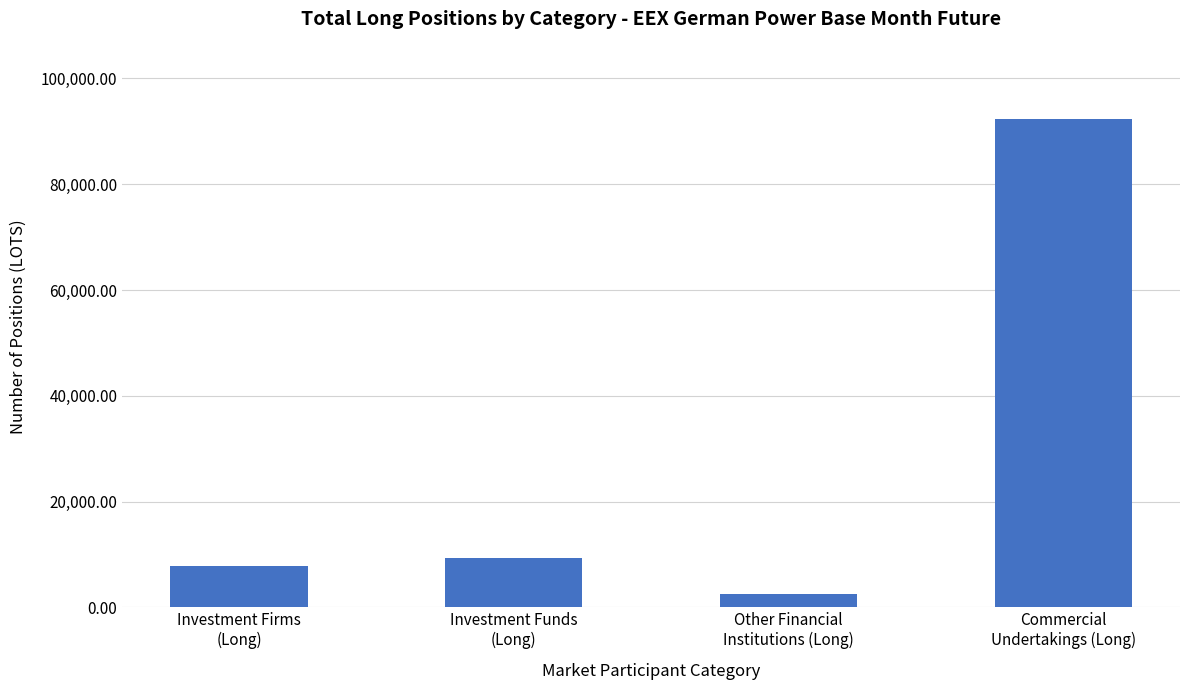

Which category has the highest value across all series?

Commercial
Undertakings (Long)